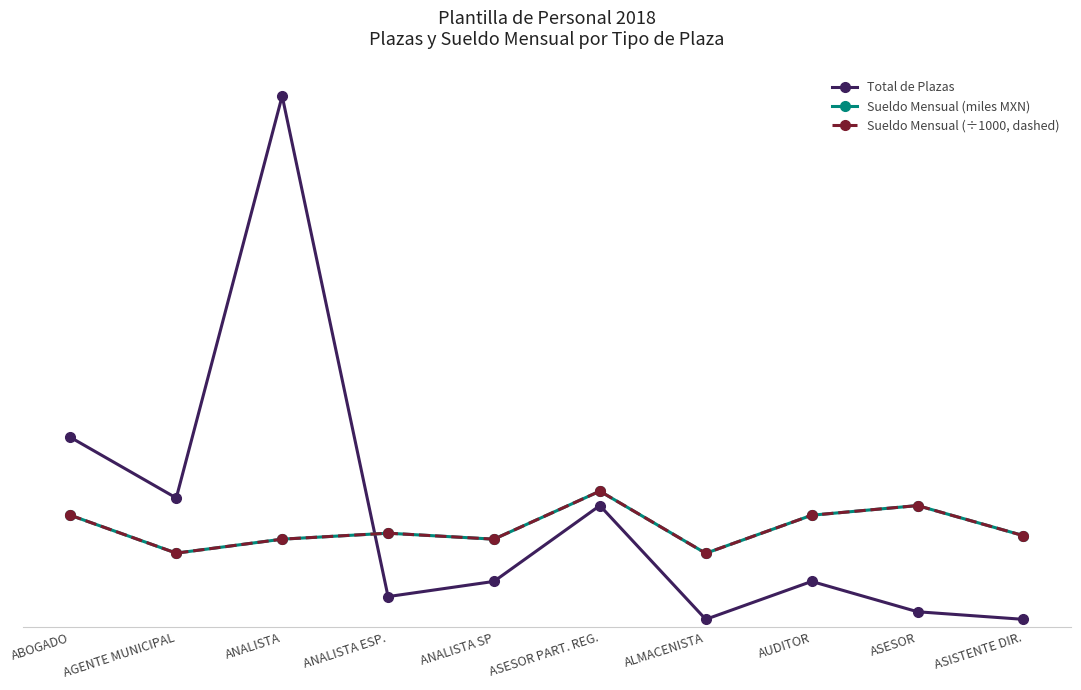

What is the average value of the Sueldo Mensual (÷1000, dashed) series?

13.0